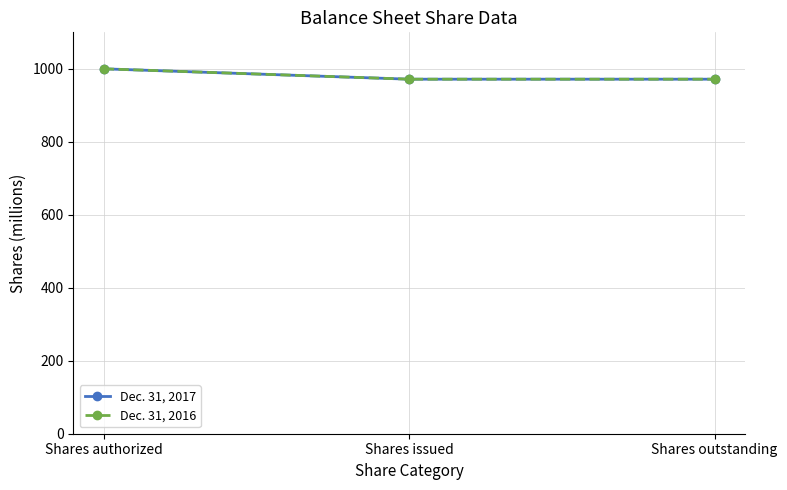

Is it true that Dec. 31, 2016 equals 1688.2 at Shares issued?

False